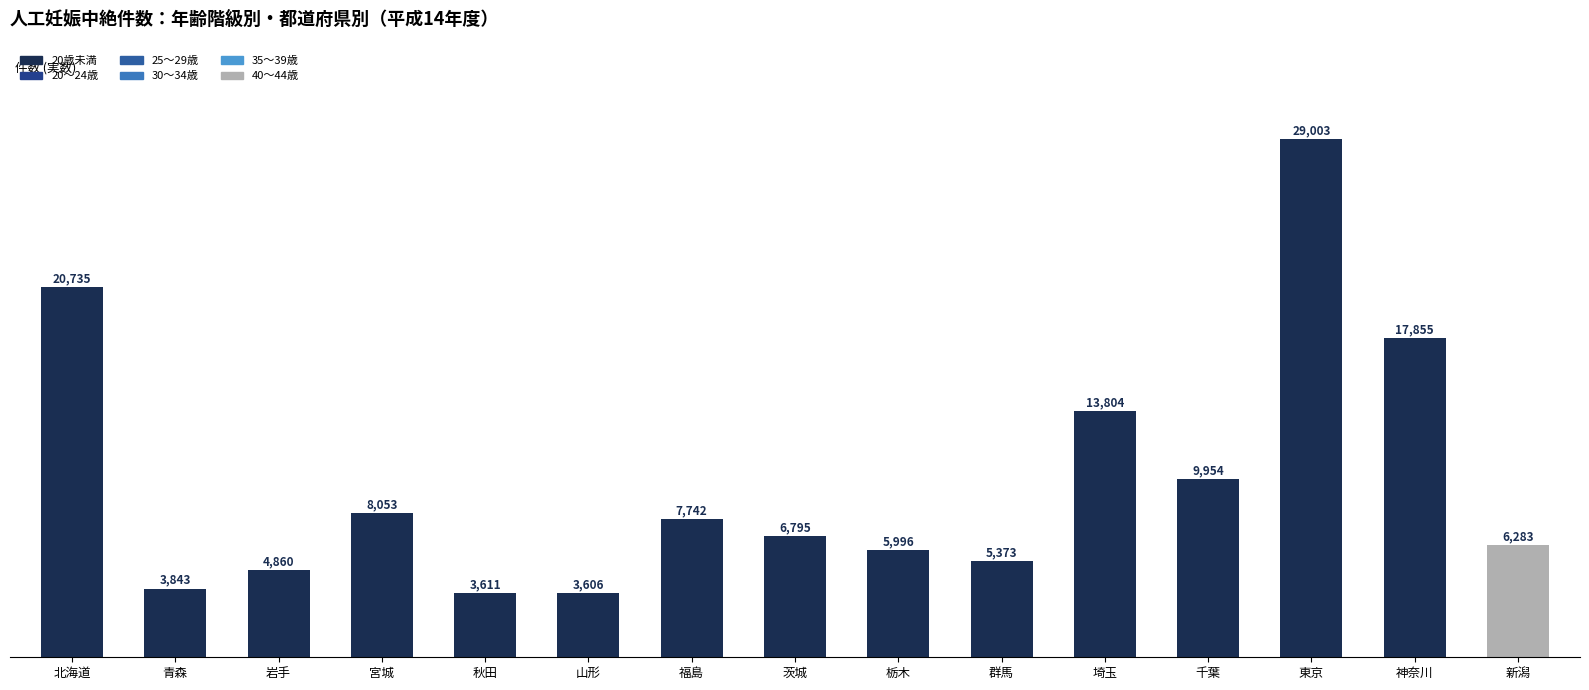

Which category has the highest value across all series?

東京